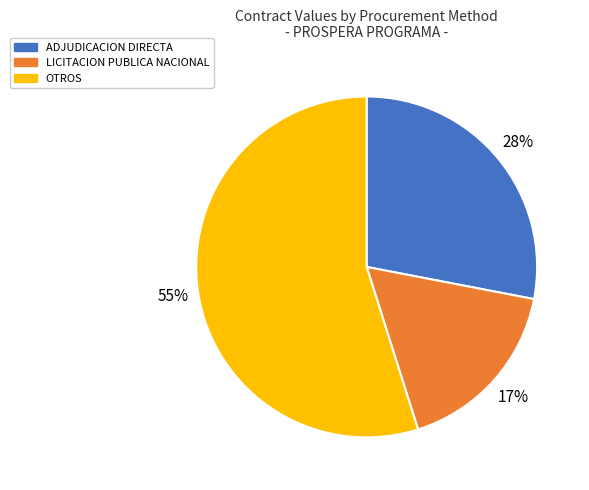

Count the number of slices in the pie.

3